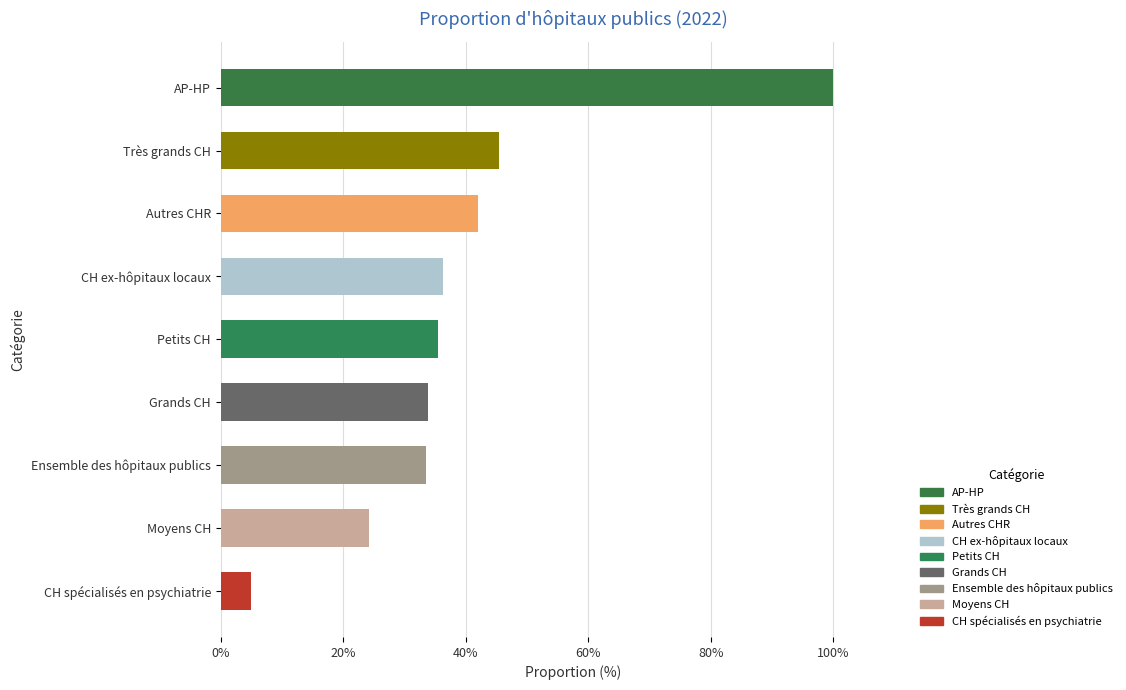

What is the smallest value displayed?

4.9